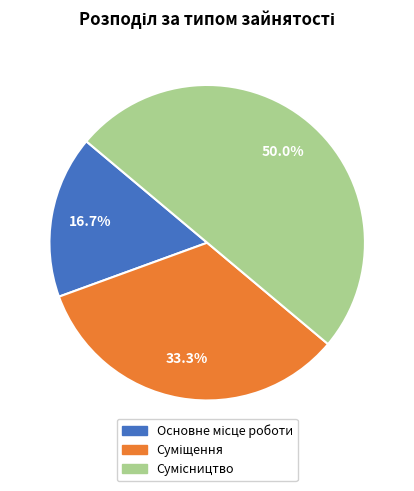

To the nearest percent, what is the average slice percentage?

33%